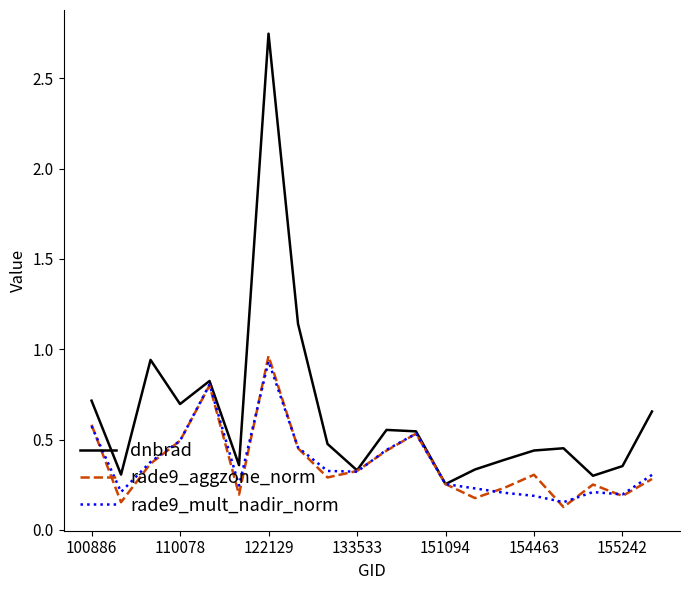

Which series has the widest spread of values?

dnbrad